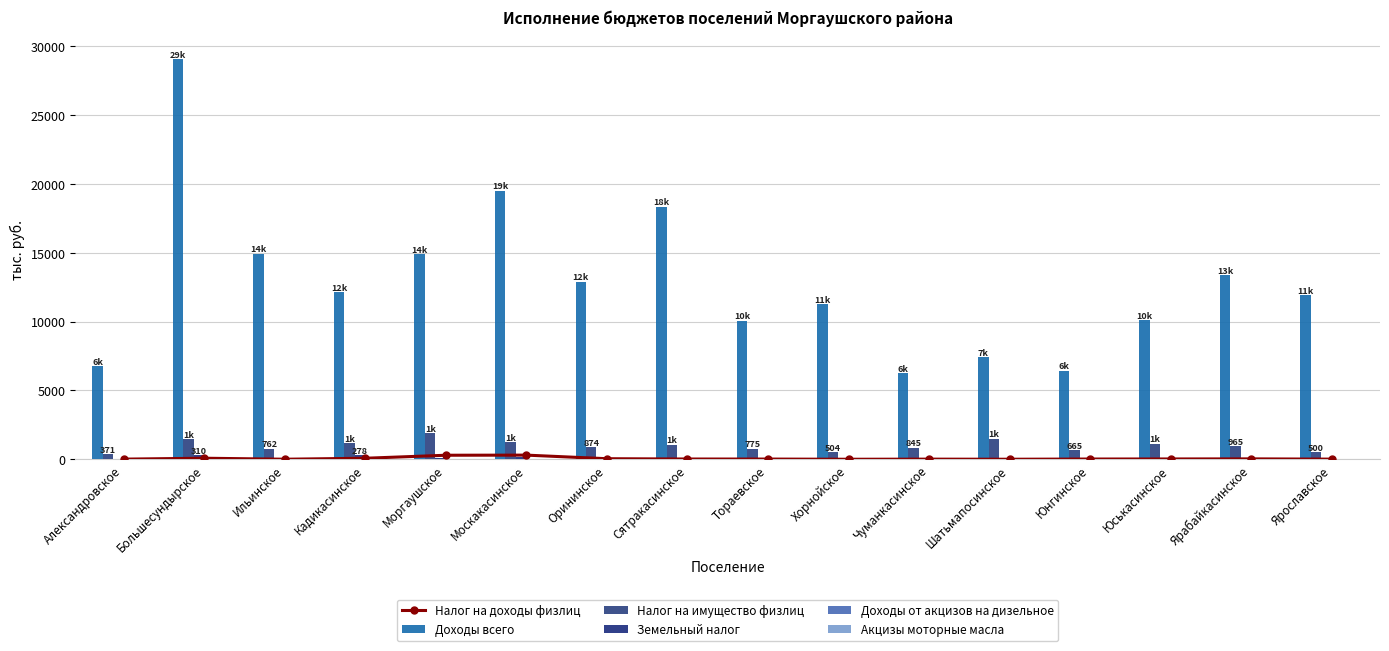

How many groups of bars are there?

16